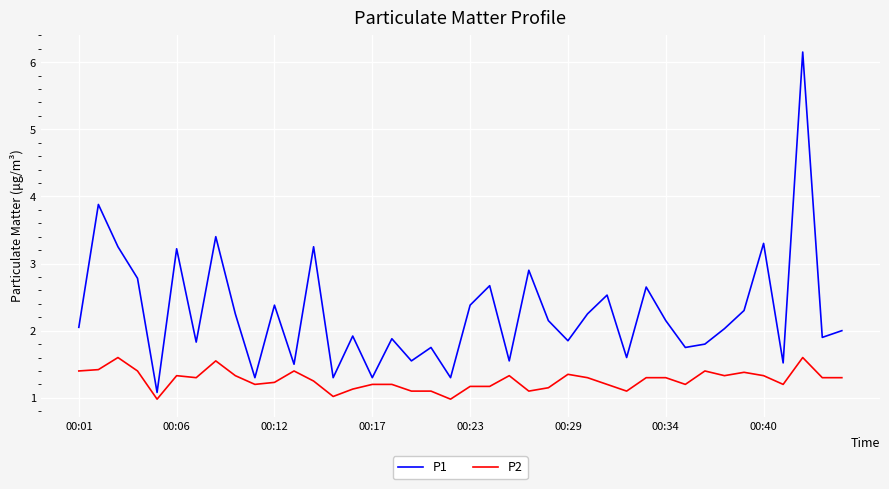

What are all the series names shown in the legend?

P1, P2